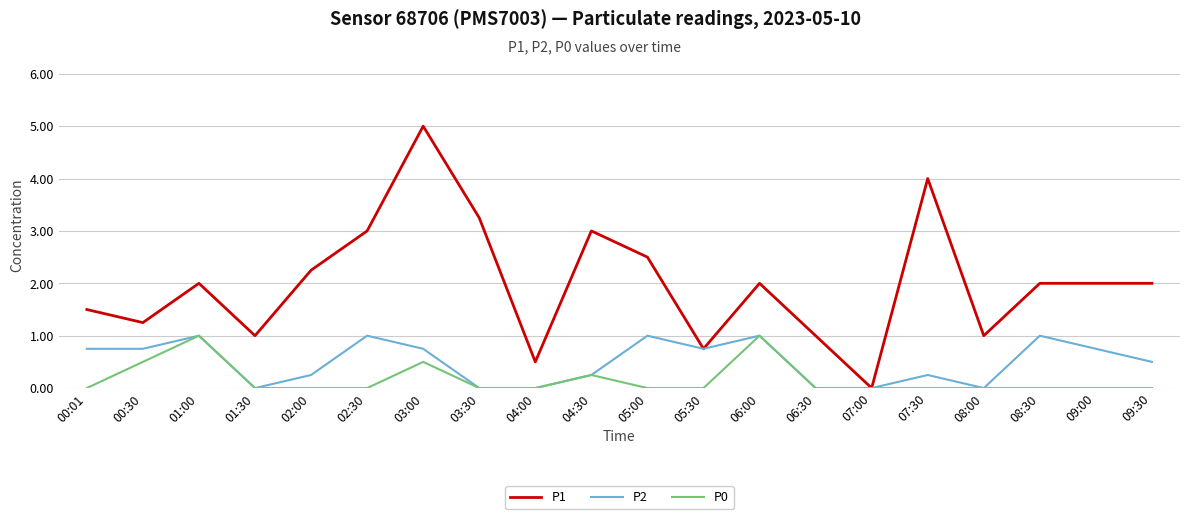

What is the highest value of the P0 series?

1.0